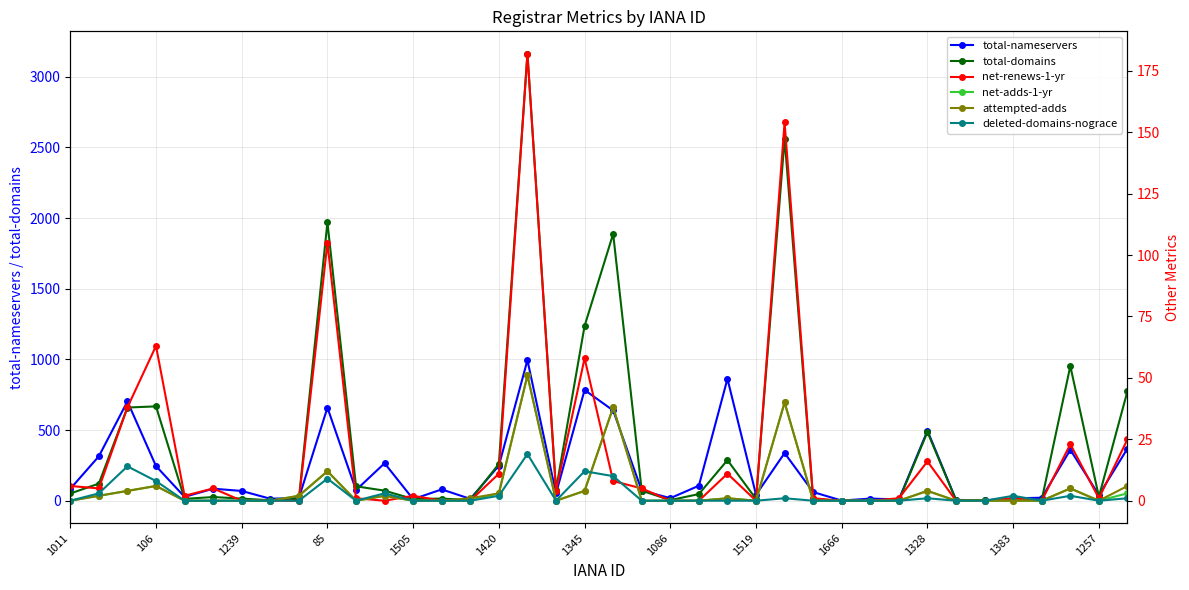

True or false: total-domains has a value of 10 at 14.

False